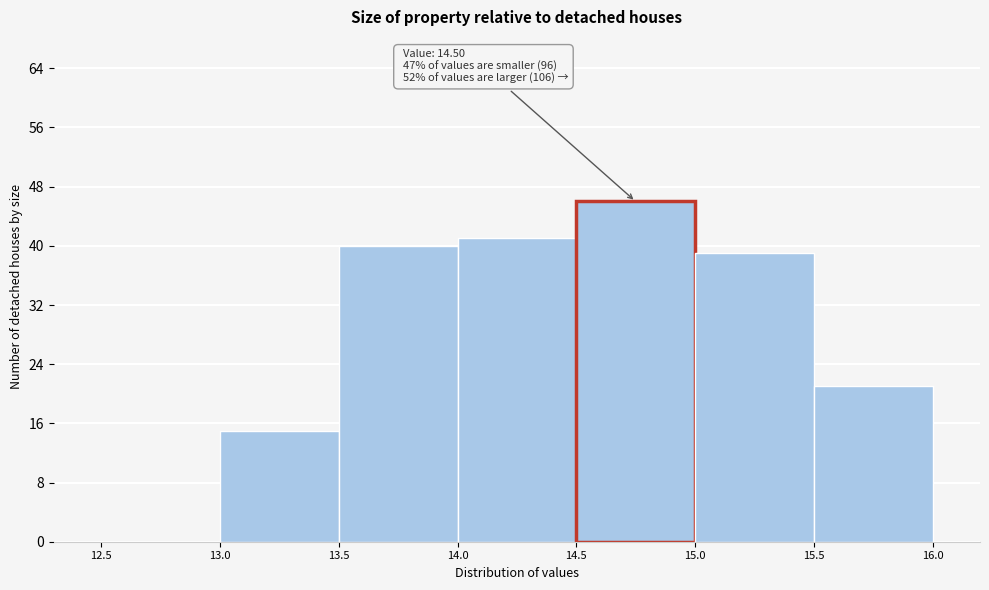

Which range on the x-axis has the tallest bar?

14.5 to 15.0